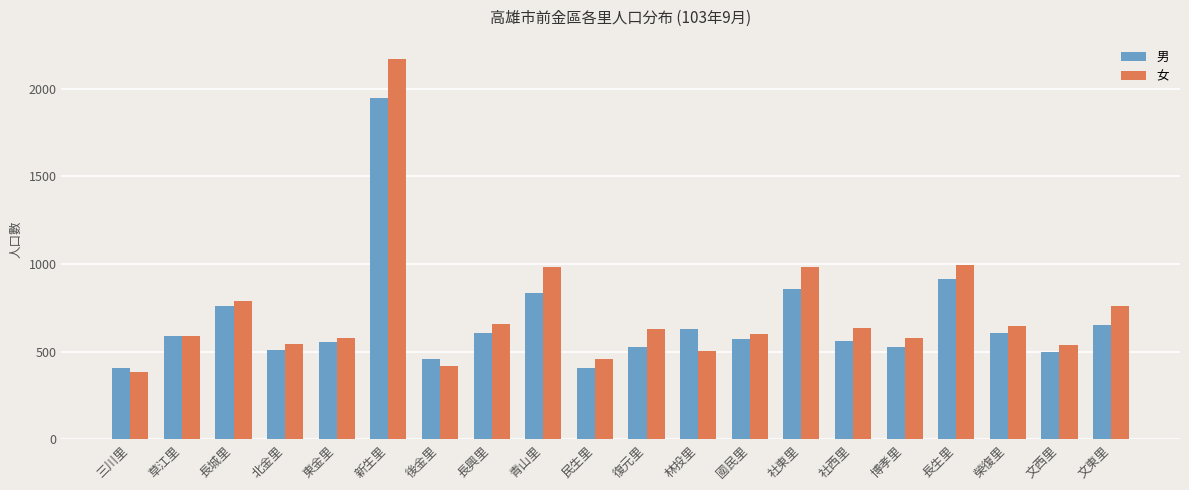

At which category does the chart reach its minimum across all series?

三川里